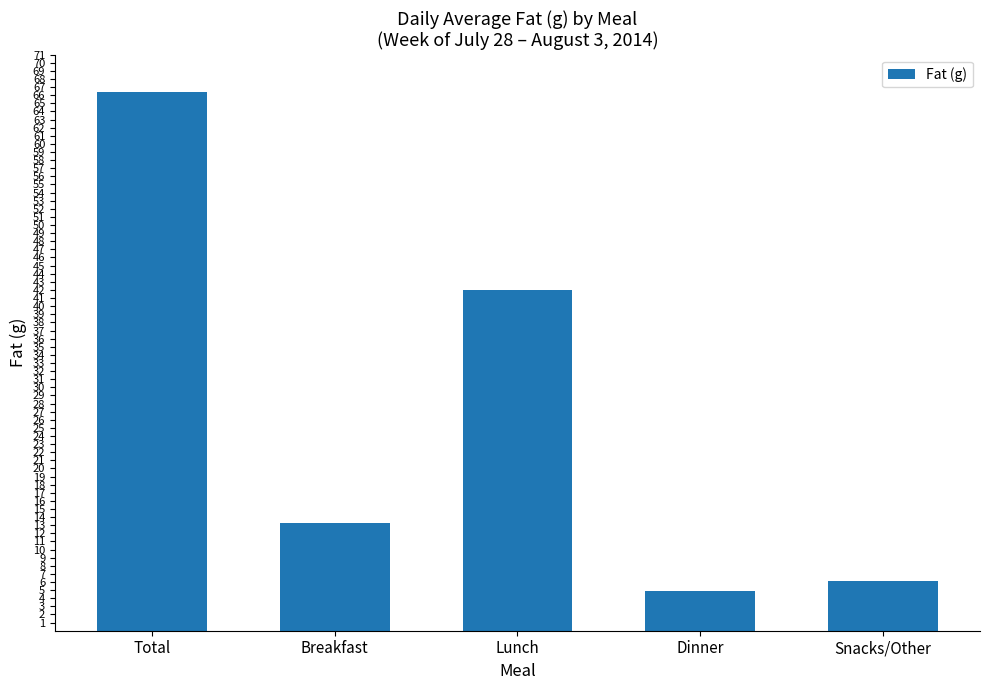

The chart shows a value of 89.4 at Total. True or false?

False